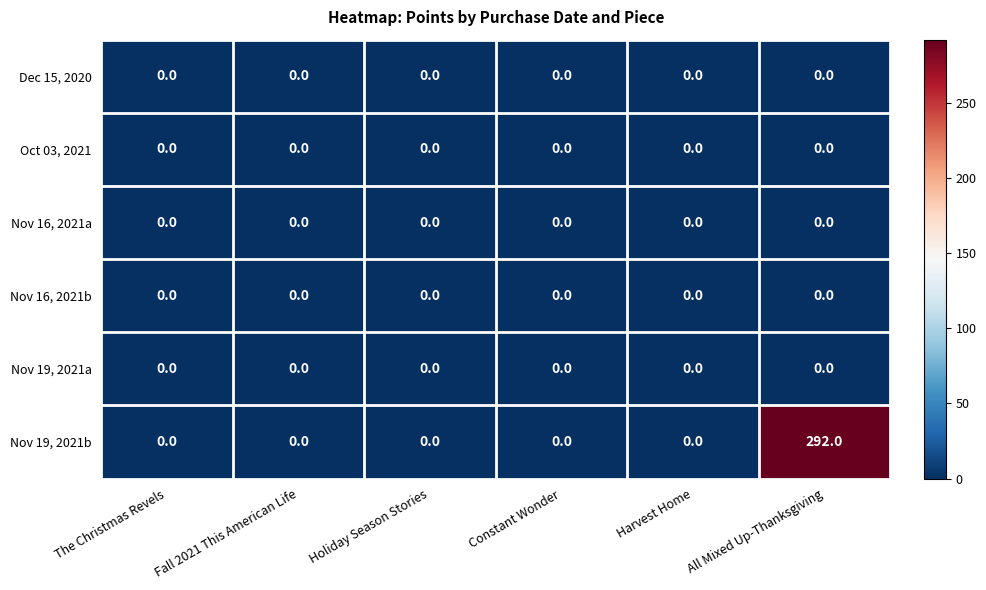

Which series changed the most between Constant Wonder and All Mixed Up-Thanksgiving?

Nov 19, 2021b